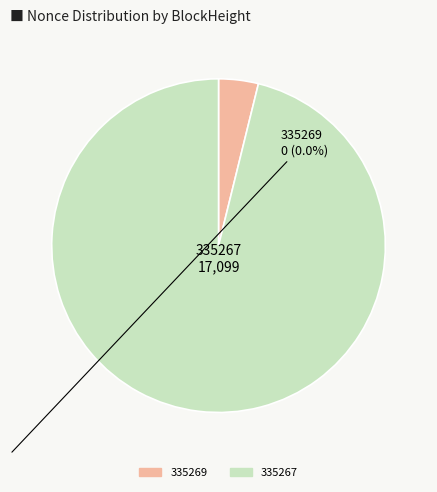

Which slice represents more than half of the pie?

335267